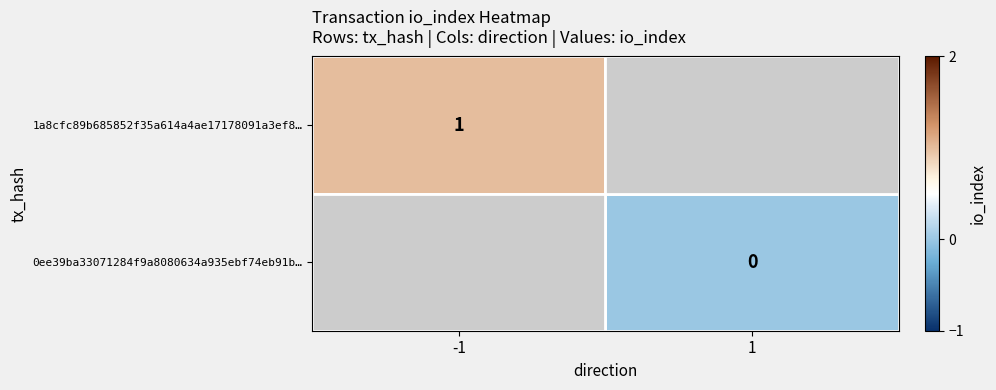

The value of 1a8cfc89b685852f35a614a4ae17178091a3ef8… at -1 is 1. True or false?

True